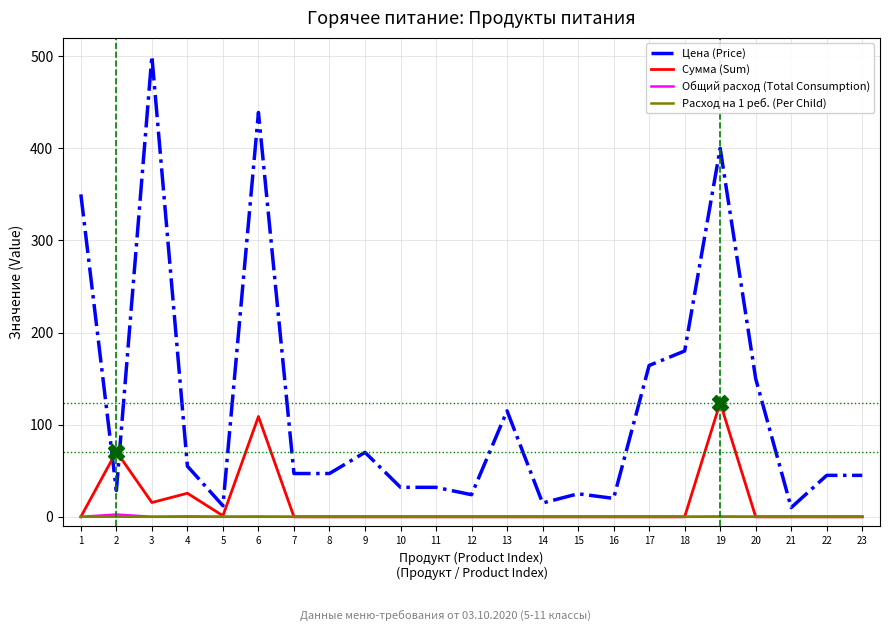

What is the greatest value displayed?

500.0